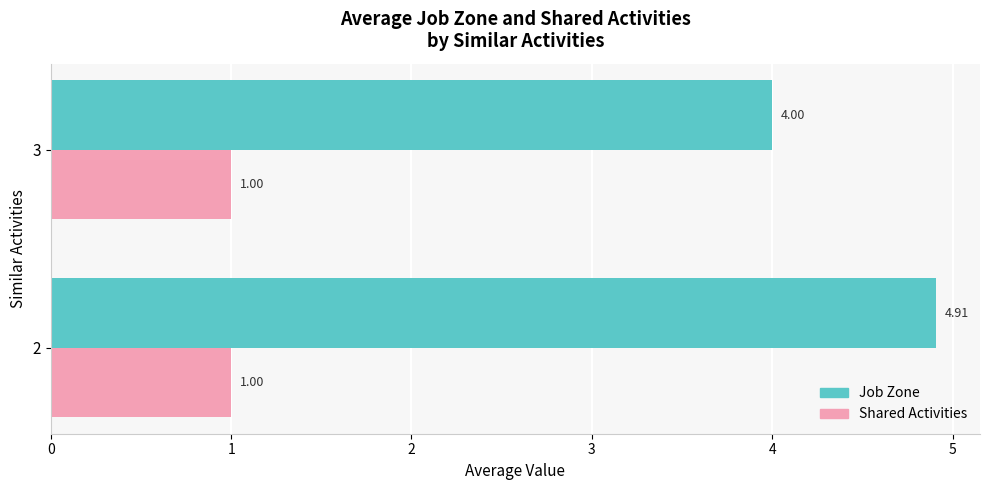

What is the difference between the maximum and minimum values in the Job Zone series?

0.9